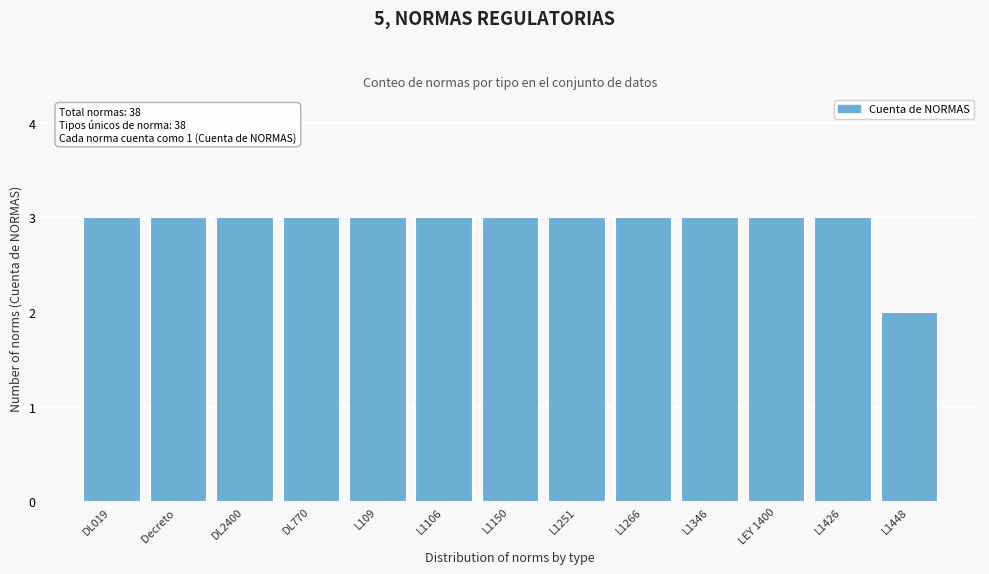

Reading left to right, transcribe all the data shown in this chart.

3	3	3	3	3	3	3	3	3	3	3	3	2